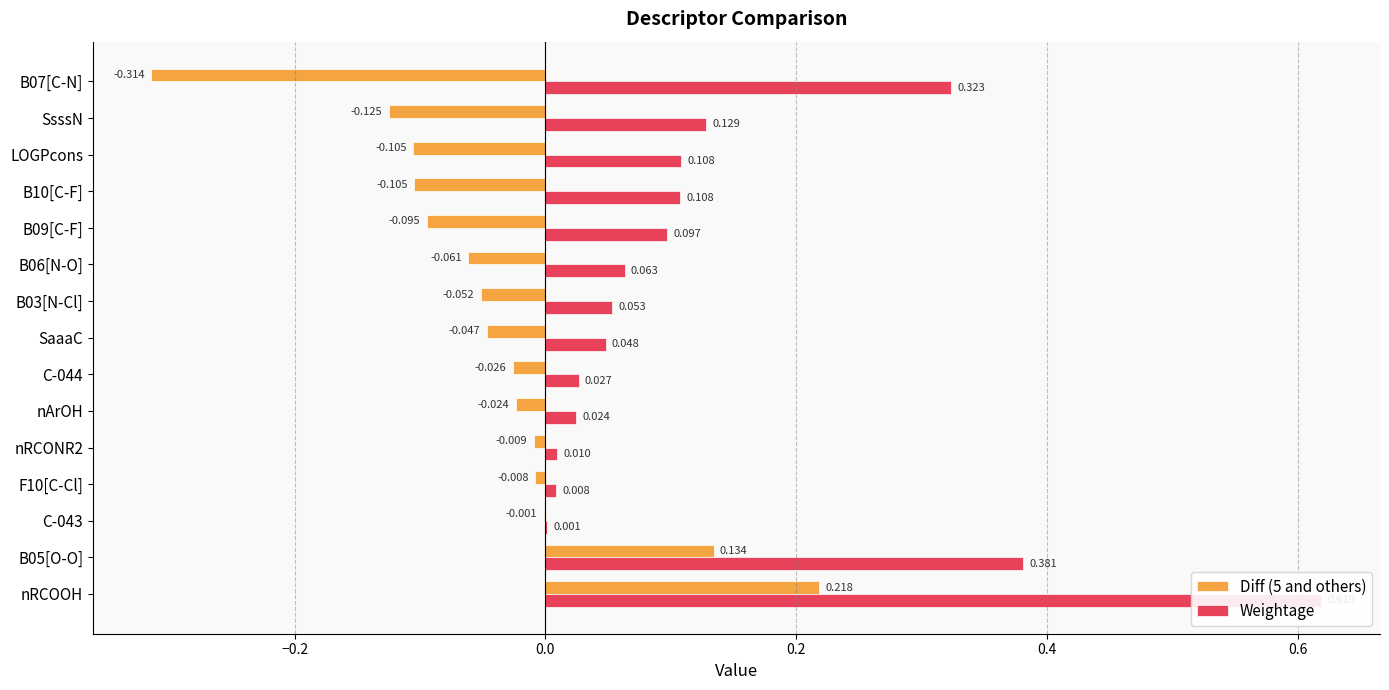

Is it true that Weightage equals 0.1 at LOGPcons?

False